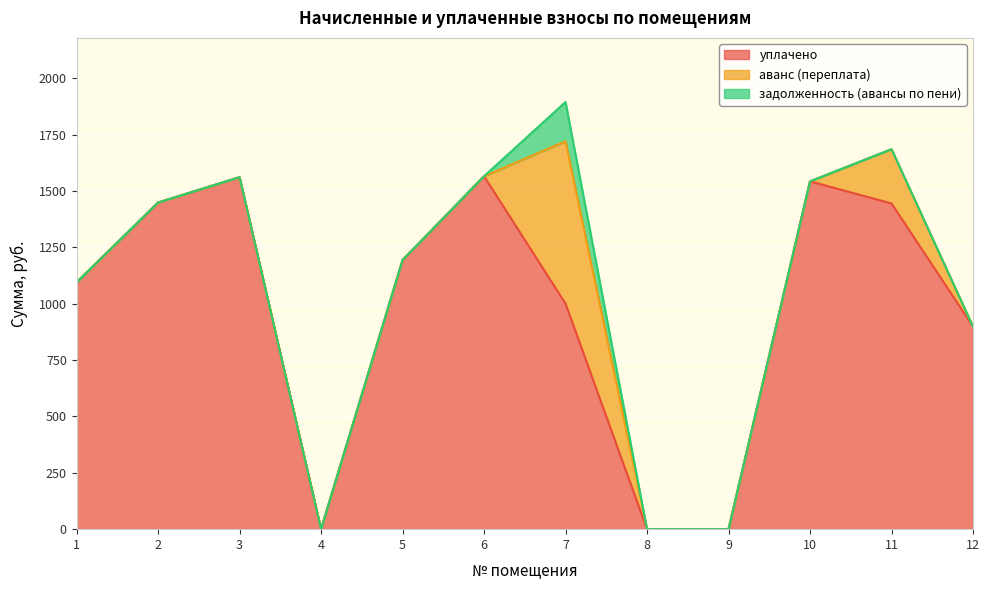

What is the spread (max minus min) of values at 11?

1444.5